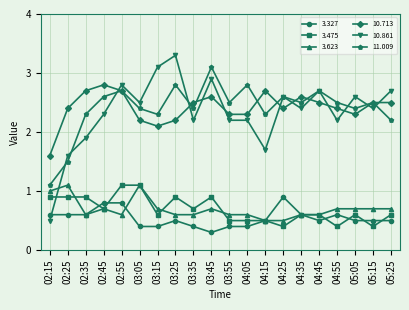

What is the total value across all series at 03:05?

9.7